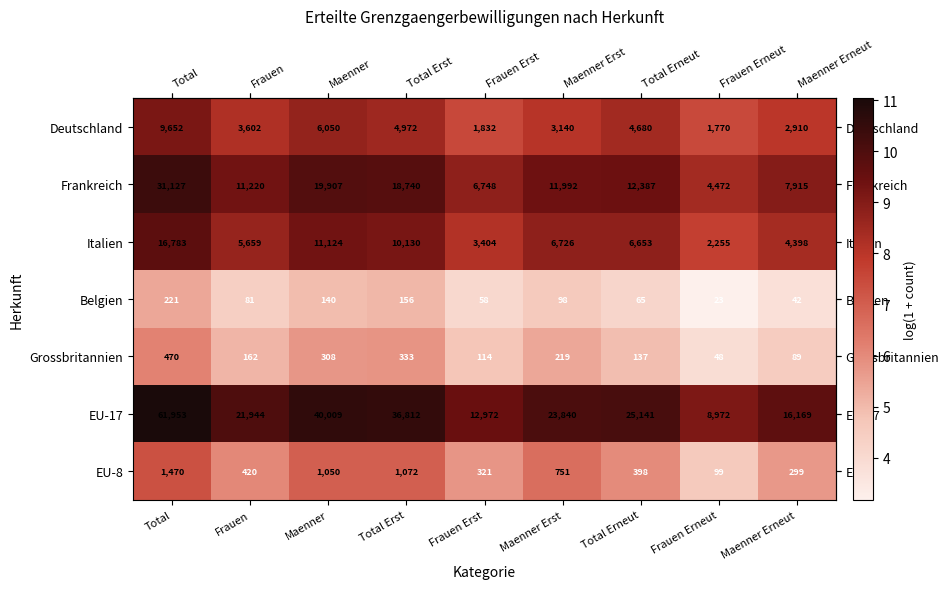

List the series in order of their peak value, lowest first.

Belgien, Grossbritannien, EU-8, Deutschland, Italien, Frankreich, EU-17